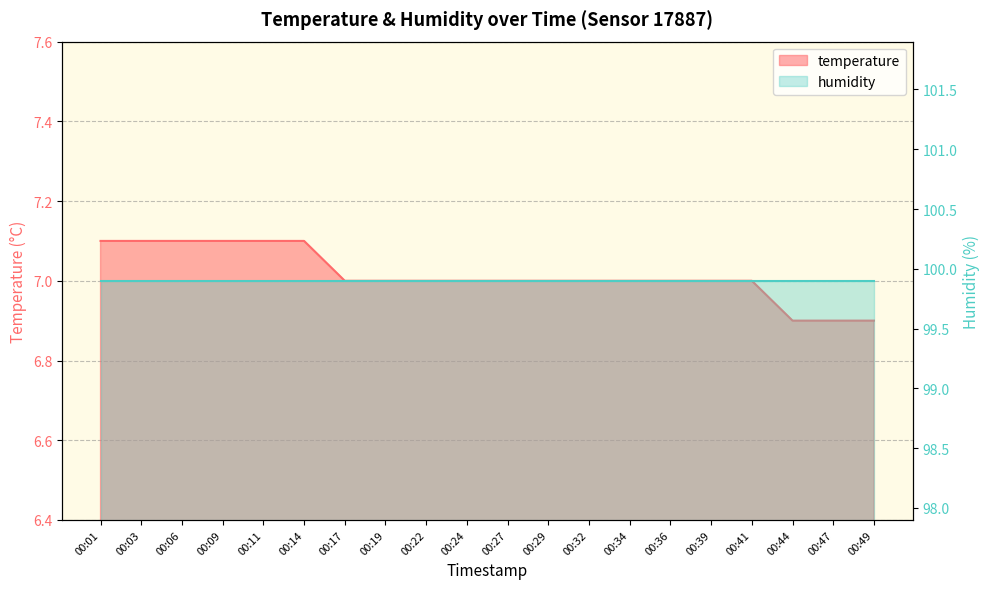

What is the maximum value shown in the chart?

7.1